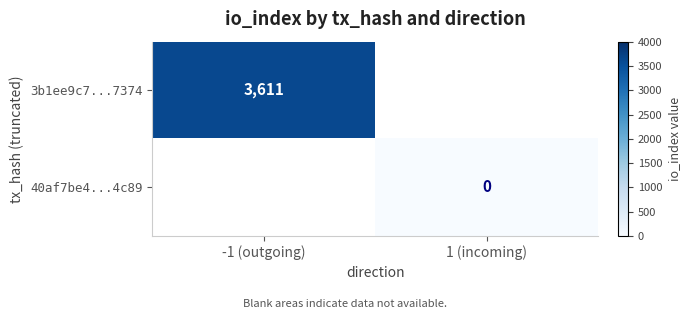

Rank the categories by 3b1ee9c7...7374 value from highest to lowest.

-1 (outgoing), 1 (incoming)